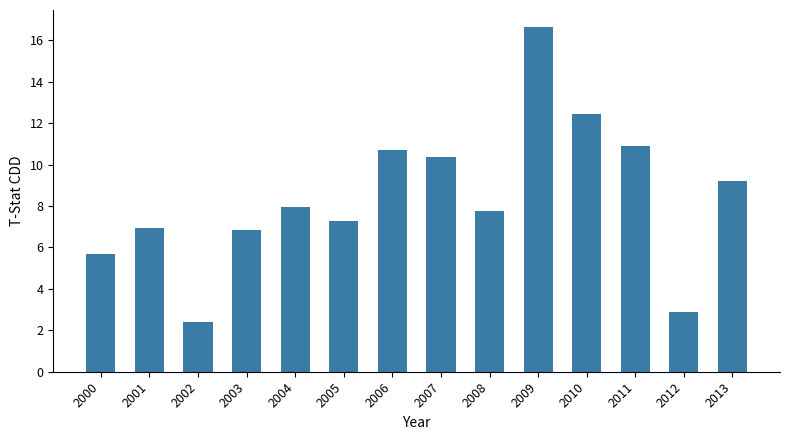

What is the maximum value shown in the chart?

16.6